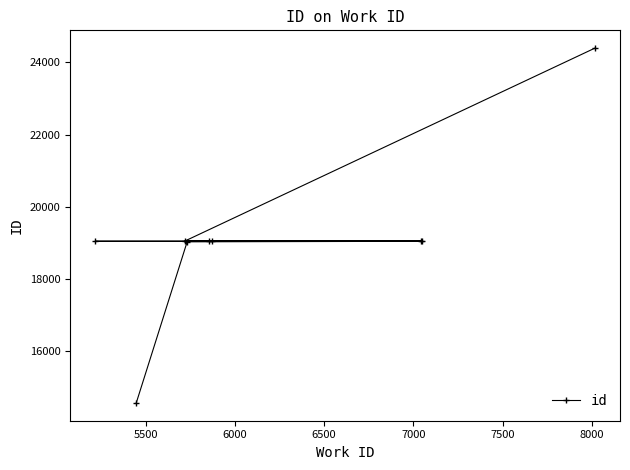

What is the value of the 8th point from the left?

19047